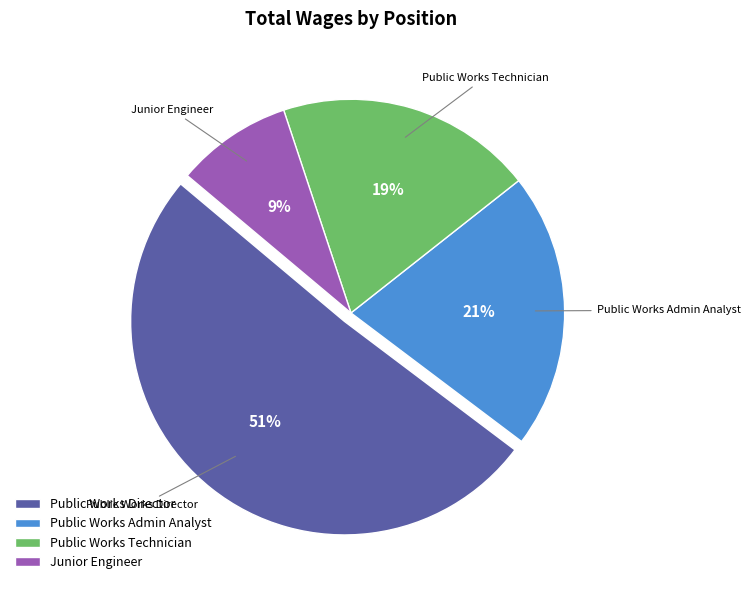

Do Public Works Director and Junior Engineer together represent more than half of the pie?

Yes